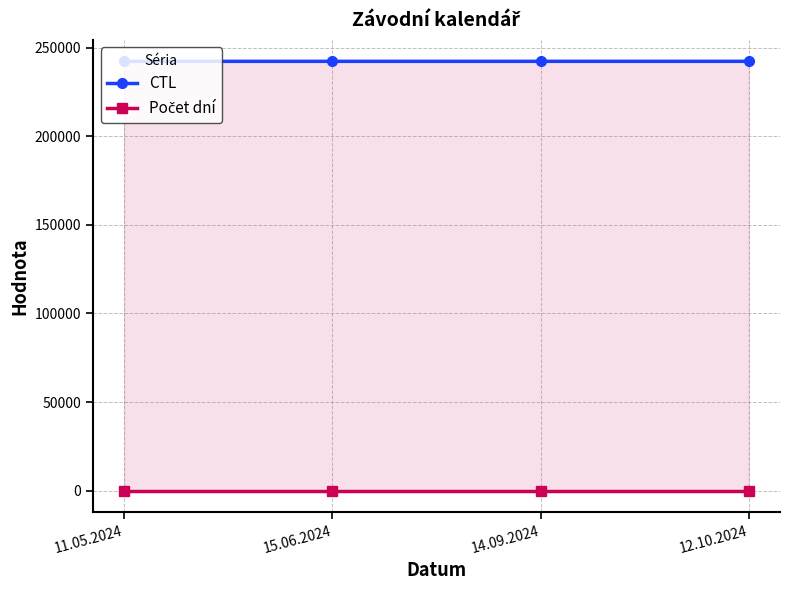

Which series has the largest total across all categories?

CTL